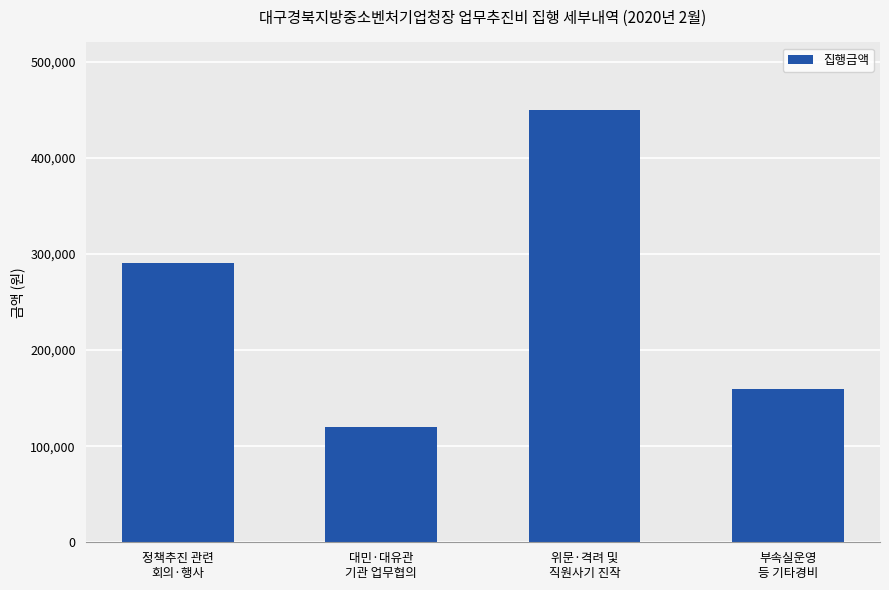

Is it true that the value at 부속실운영
등 기타경비 is 77046?

False